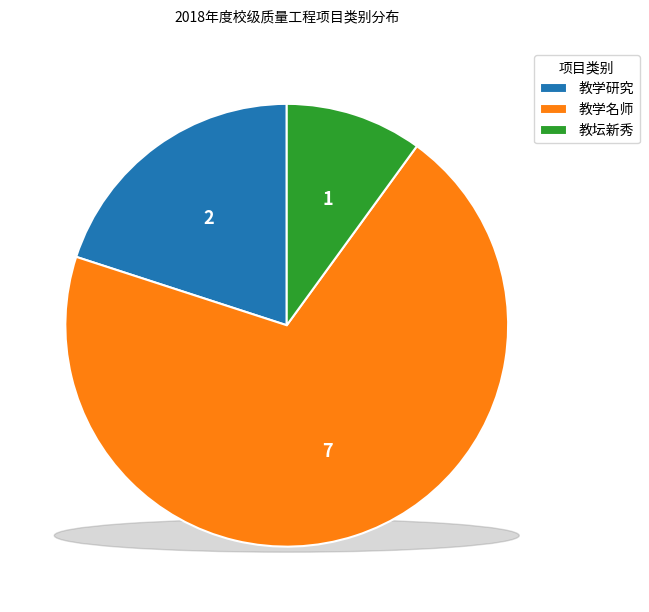

What is the largest slice in the pie chart?

教学名师